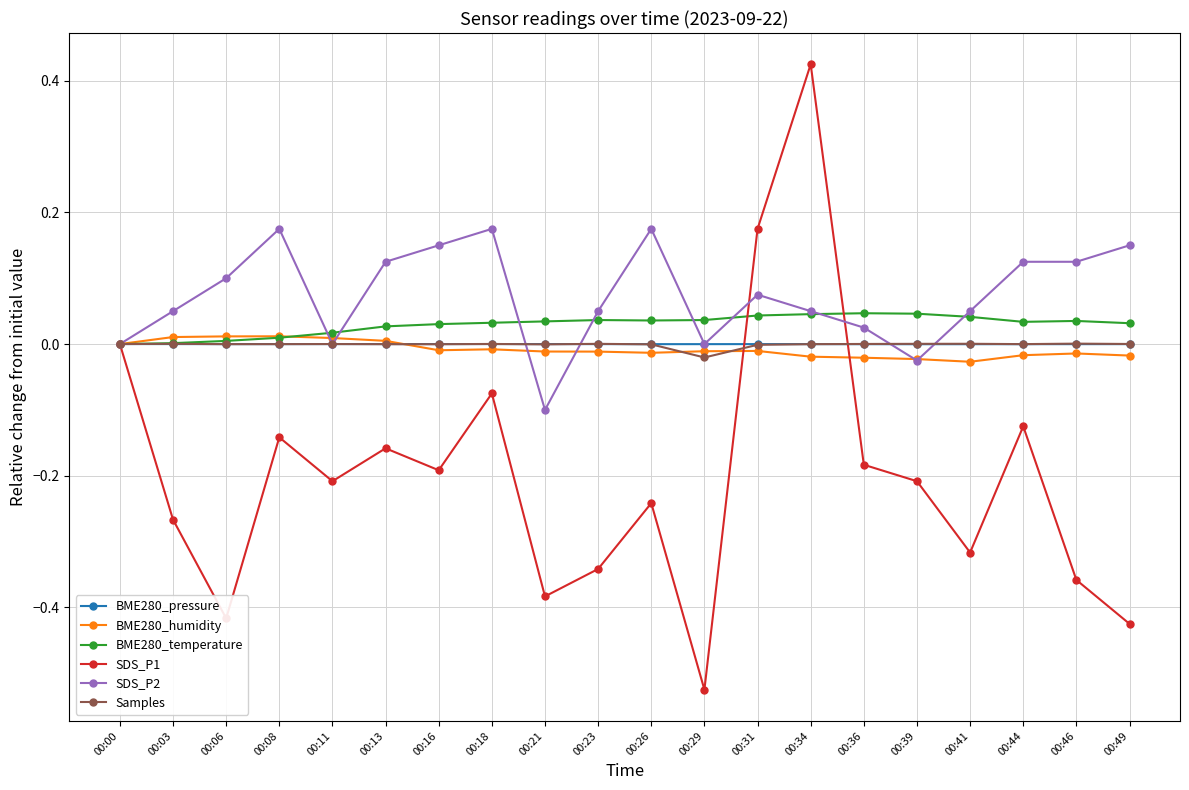

Which series has the largest total across all categories?

SDS_P2